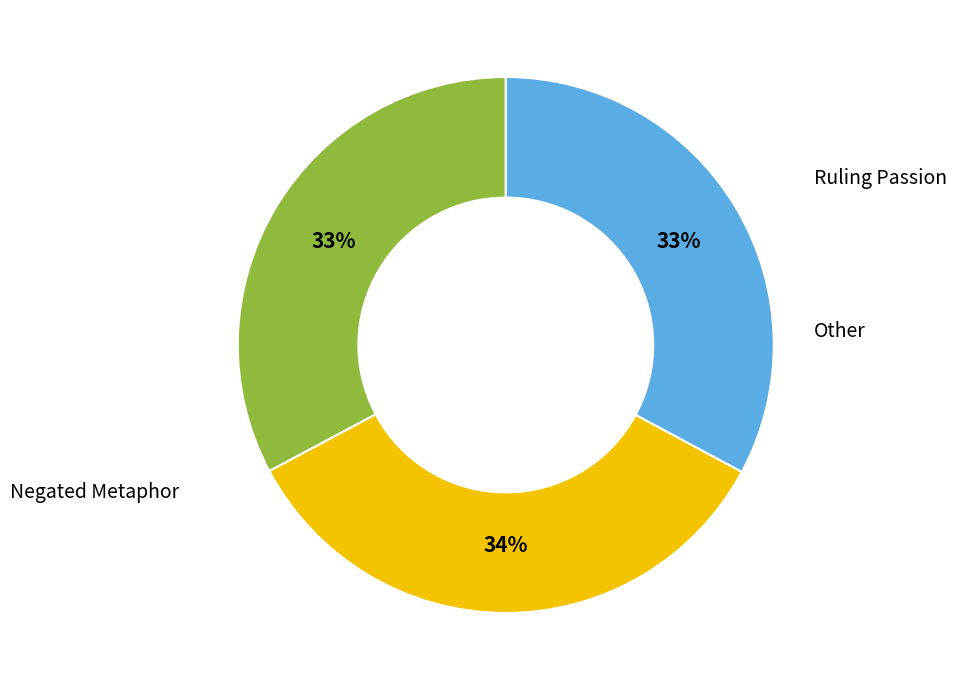

To the nearest percent, what is the average slice percentage?

33%